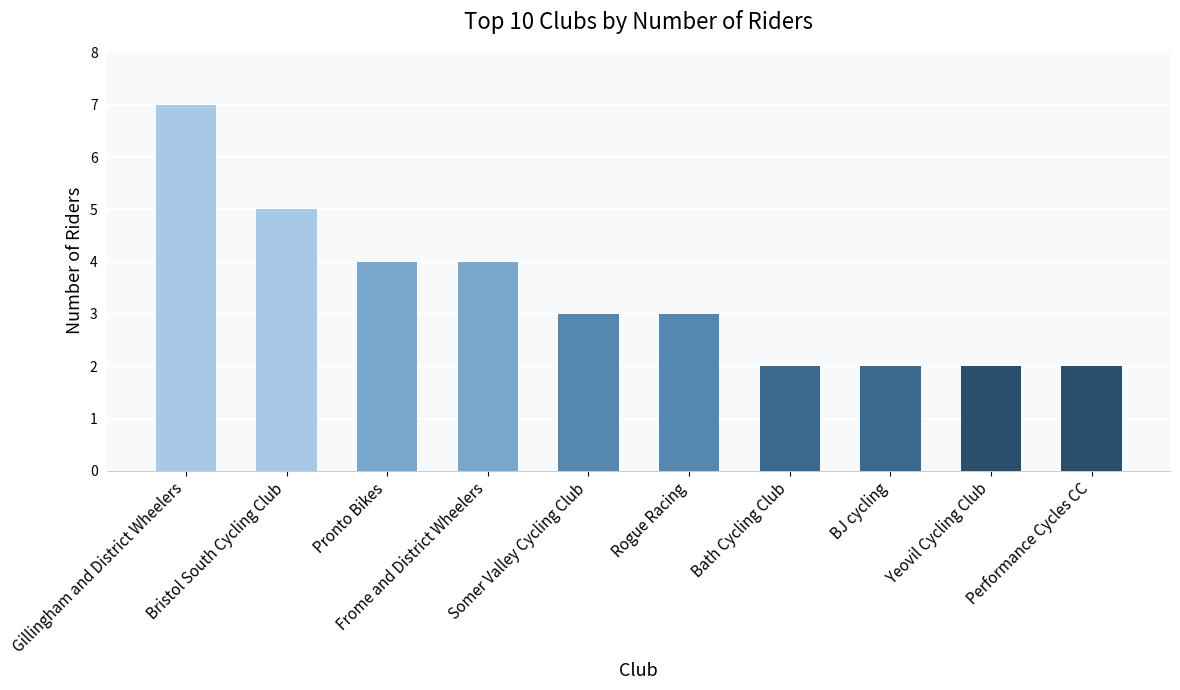

Which category has the highest value across all series?

Gillingham and District Wheelers